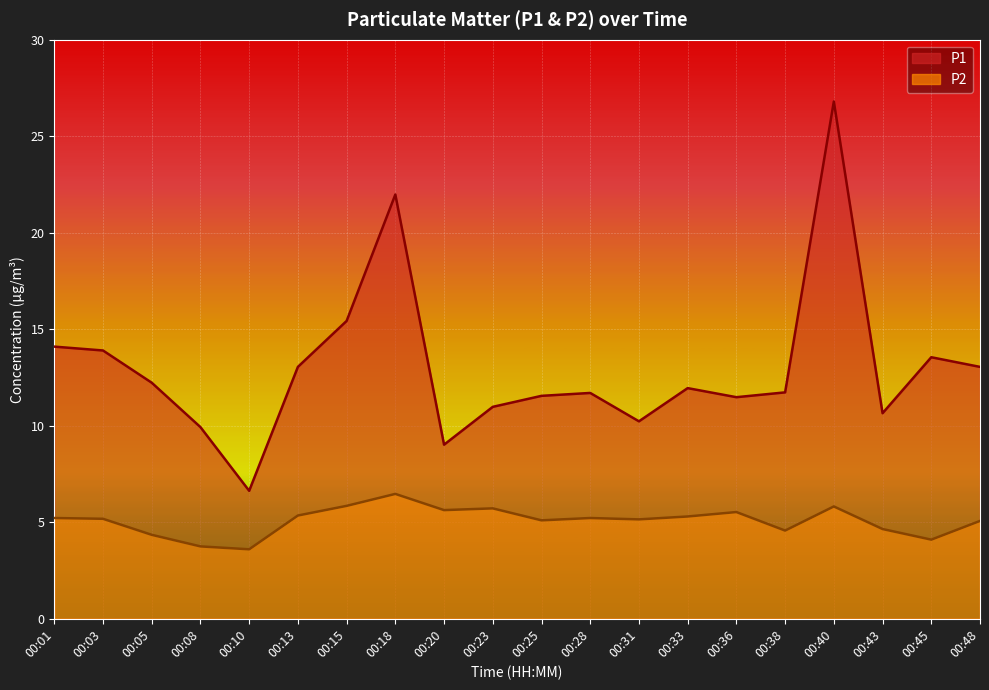

What is the difference between the highest and lowest values at 00:40?

21.0